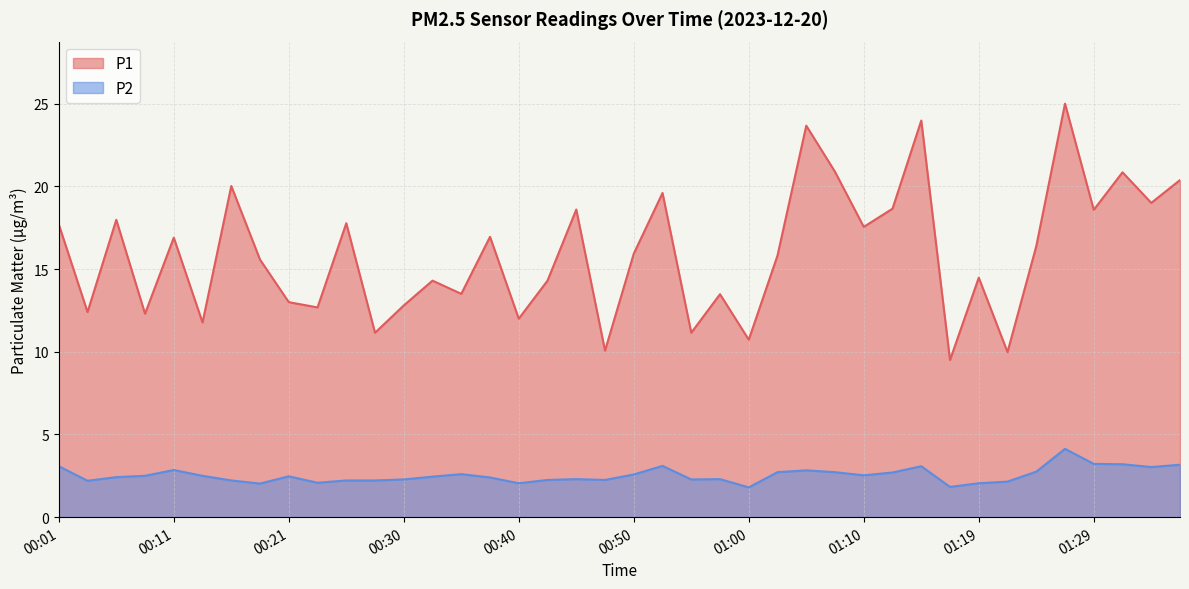

Reading right to left, list all the values displayed in this chart.

P1: 01:36=20.4	01:34=19.0	01:32=20.9	01:29=18.6	01:27=25.0	01:24=16.4	01:22=10.0	01:19=14.5	01:17=9.5	01:14=24.0	01:12=18.6	01:10=17.6	01:07=20.9	01:05=23.7	01:02=15.8	01:00=10.7	00:57=13.5	00:55=11.2	00:52=19.6	00:50=15.9	00:48=10.1	00:45=18.6	00:43=14.3	00:40=12.0	00:38=16.9	00:35=13.5	00:33=14.3	00:30=12.8	00:28=11.2	00:26=17.8	00:23=12.7	00:21=13.0	00:18=15.6	00:16=20.0	00:13=11.8	00:11=16.9	00:08=12.3	00:06=18.0	00:04=12.4	00:01=17.7
P2: 01:36=3.2	01:34=3.0	01:32=3.2	01:29=3.2	01:27=4.1	01:24=2.8	01:22=2.1	01:19=2.0	01:17=1.8	01:14=3.1	01:12=2.7	01:10=2.5	01:07=2.7	01:05=2.8	01:02=2.7	01:00=1.8	00:57=2.3	00:55=2.3	00:52=3.1	00:50=2.6	00:48=2.2	00:45=2.3	00:43=2.2	00:40=2.0	00:38=2.4	00:35=2.6	00:33=2.5	00:30=2.3	00:28=2.2	00:26=2.2	00:23=2.1	00:21=2.5	00:18=2.0	00:16=2.2	00:13=2.5	00:11=2.9	00:08=2.5	00:06=2.4	00:04=2.2	00:01=3.1